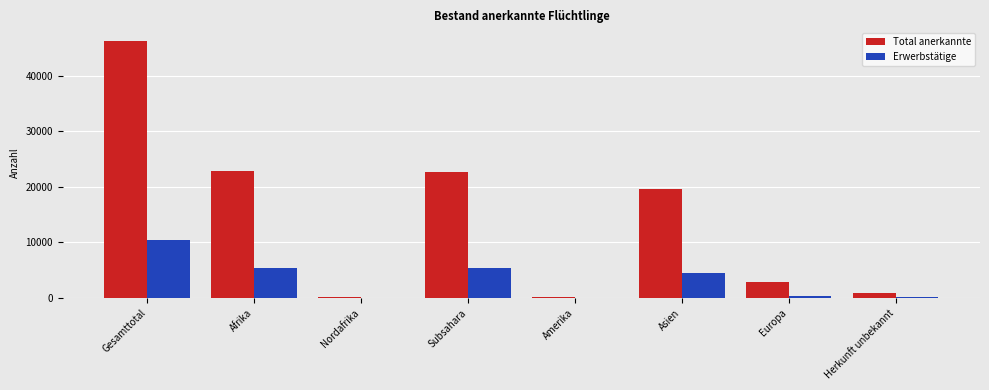

Which series has the largest total across all categories?

Total anerkannte